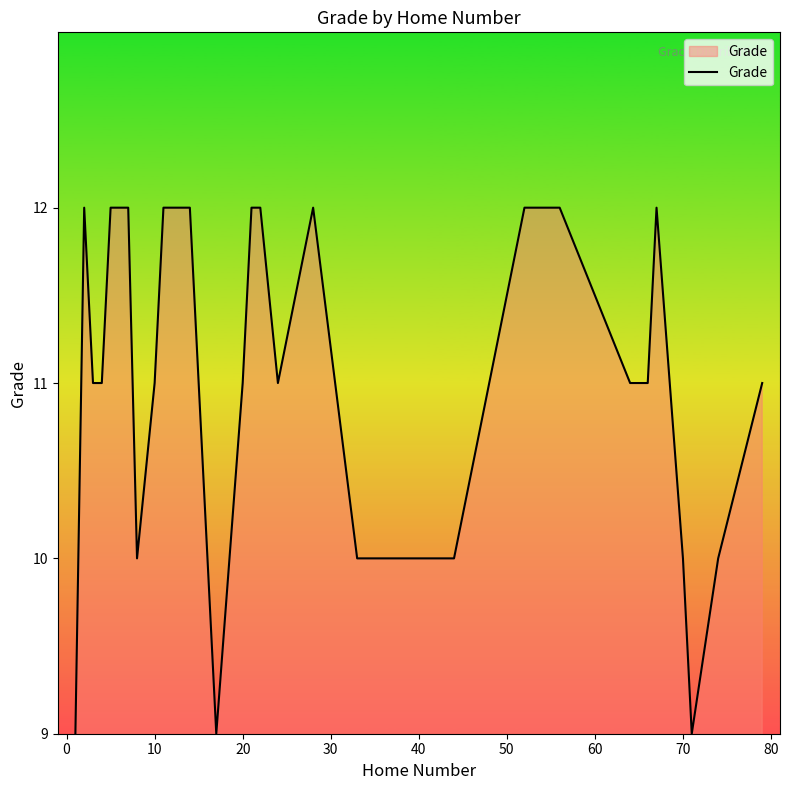

Reading left to right, list all the values displayed in this chart.

9	12	11	11	12	12	12	10	11	12	12	12	9	11	12	12	11	12	10	10	12	12	12	11	11	12	10	9	10	11